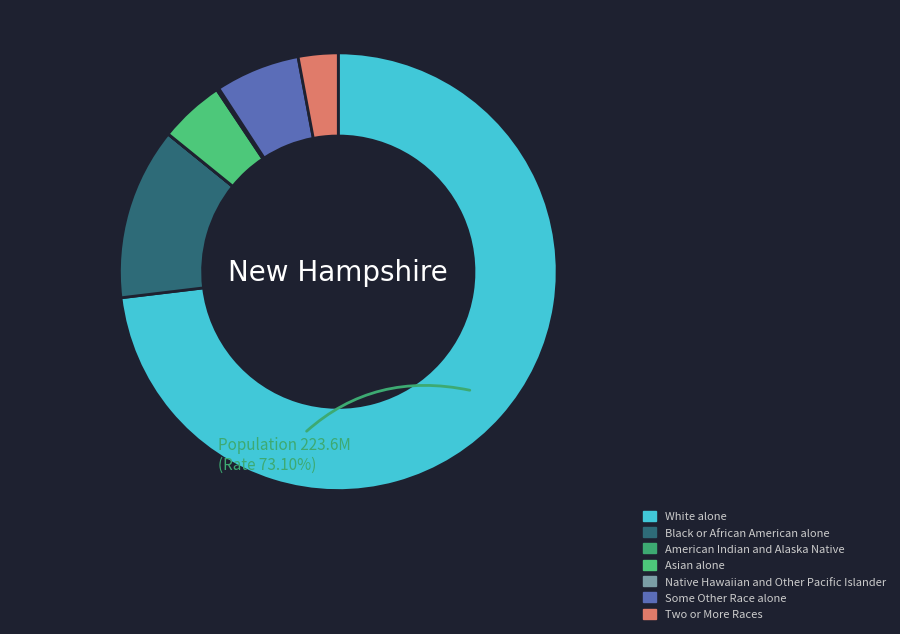

What is the largest slice in the pie chart?

White alone